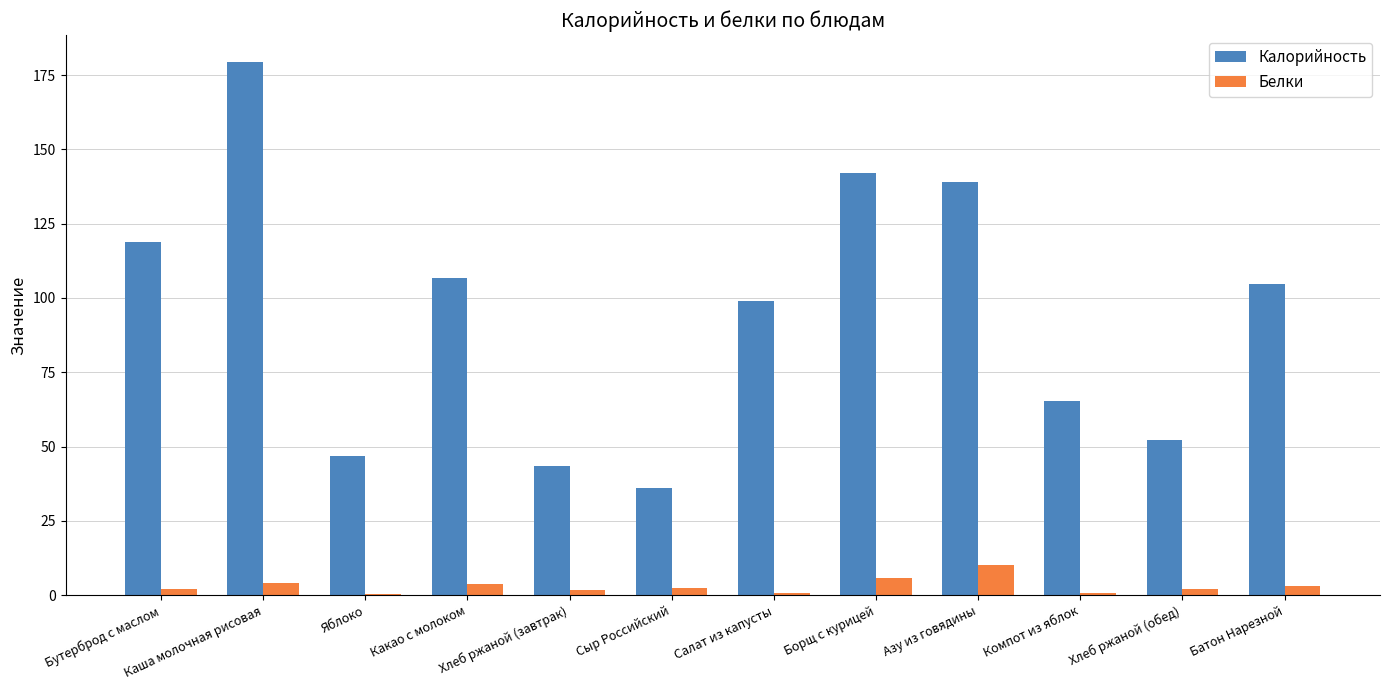

What is the maximum value shown in the chart?

179.5